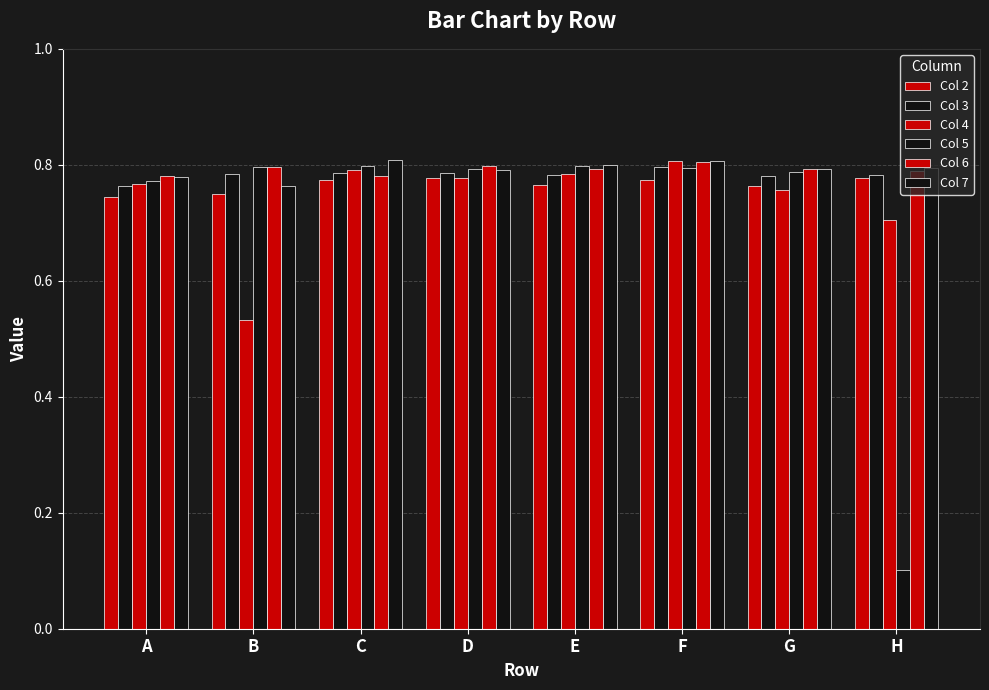

At which label is Col 5 closest to 0?

H